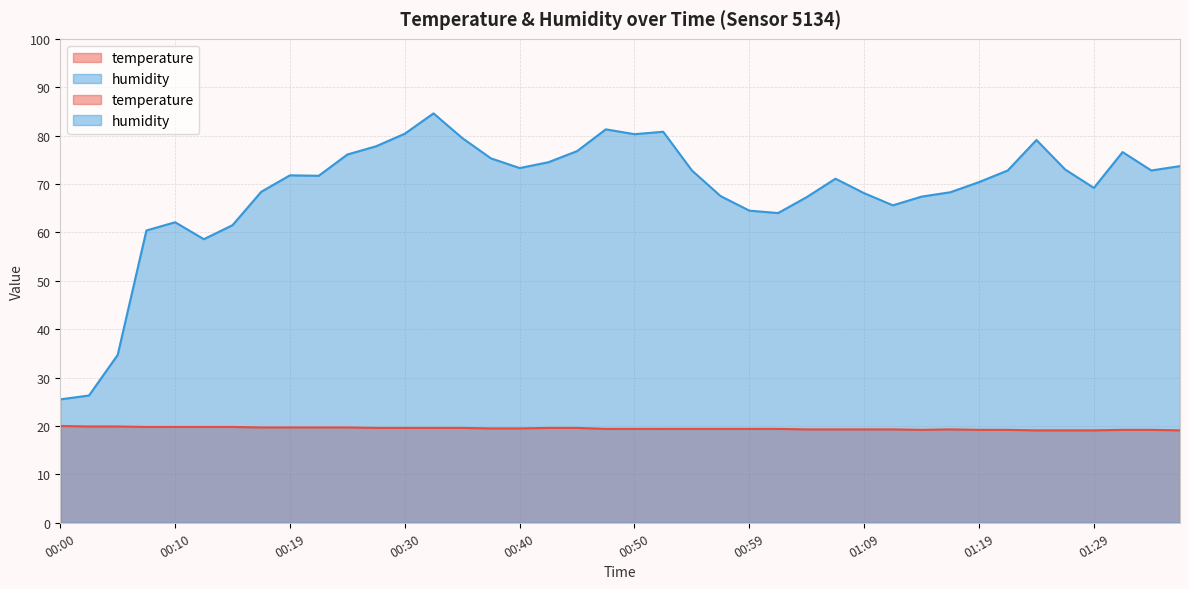

Where does the humidity series first go above 71?

00:19